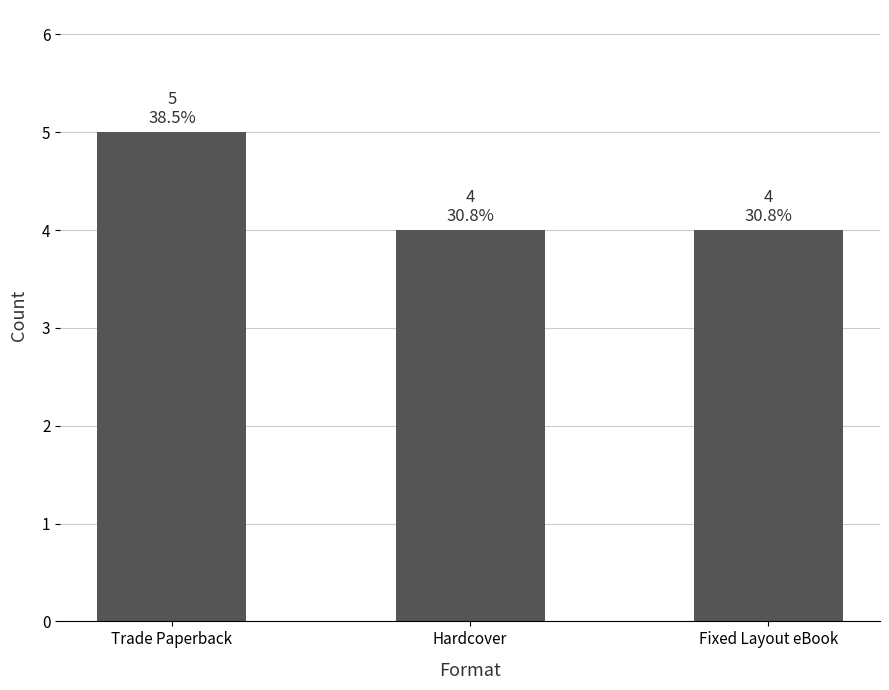

What position from the left is Hardcover?

2